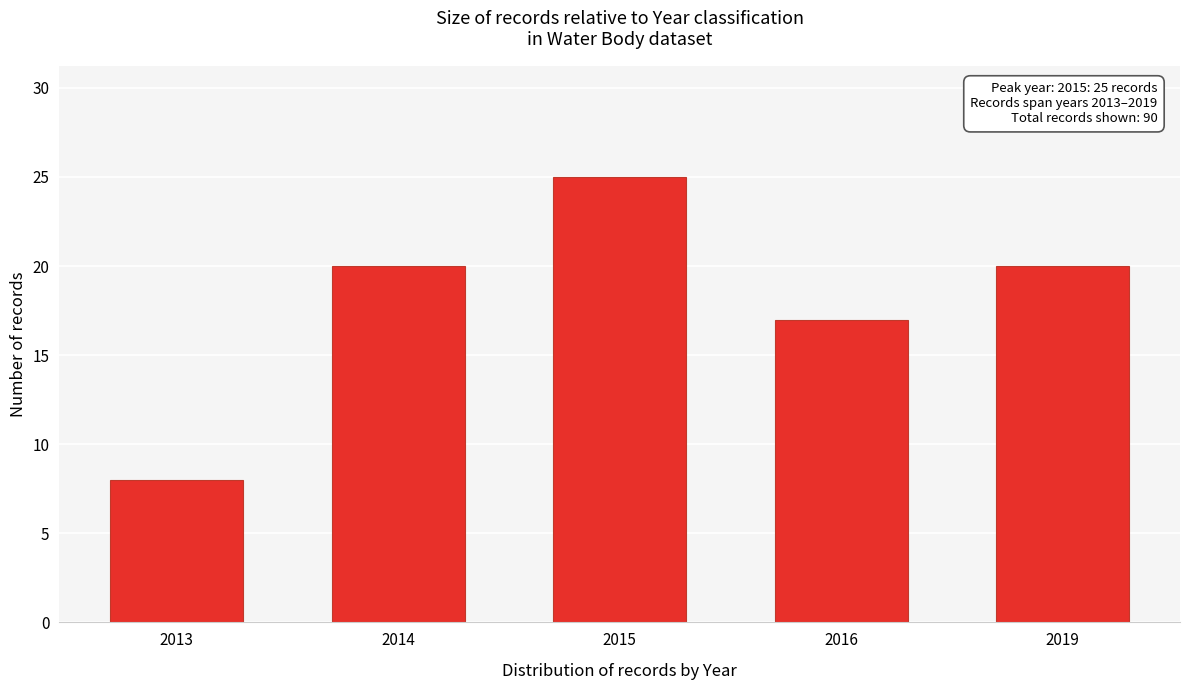

Reading left to right, list all the values displayed in this chart.

2013=8	2014=20	2015=25	2016=17	2019=20